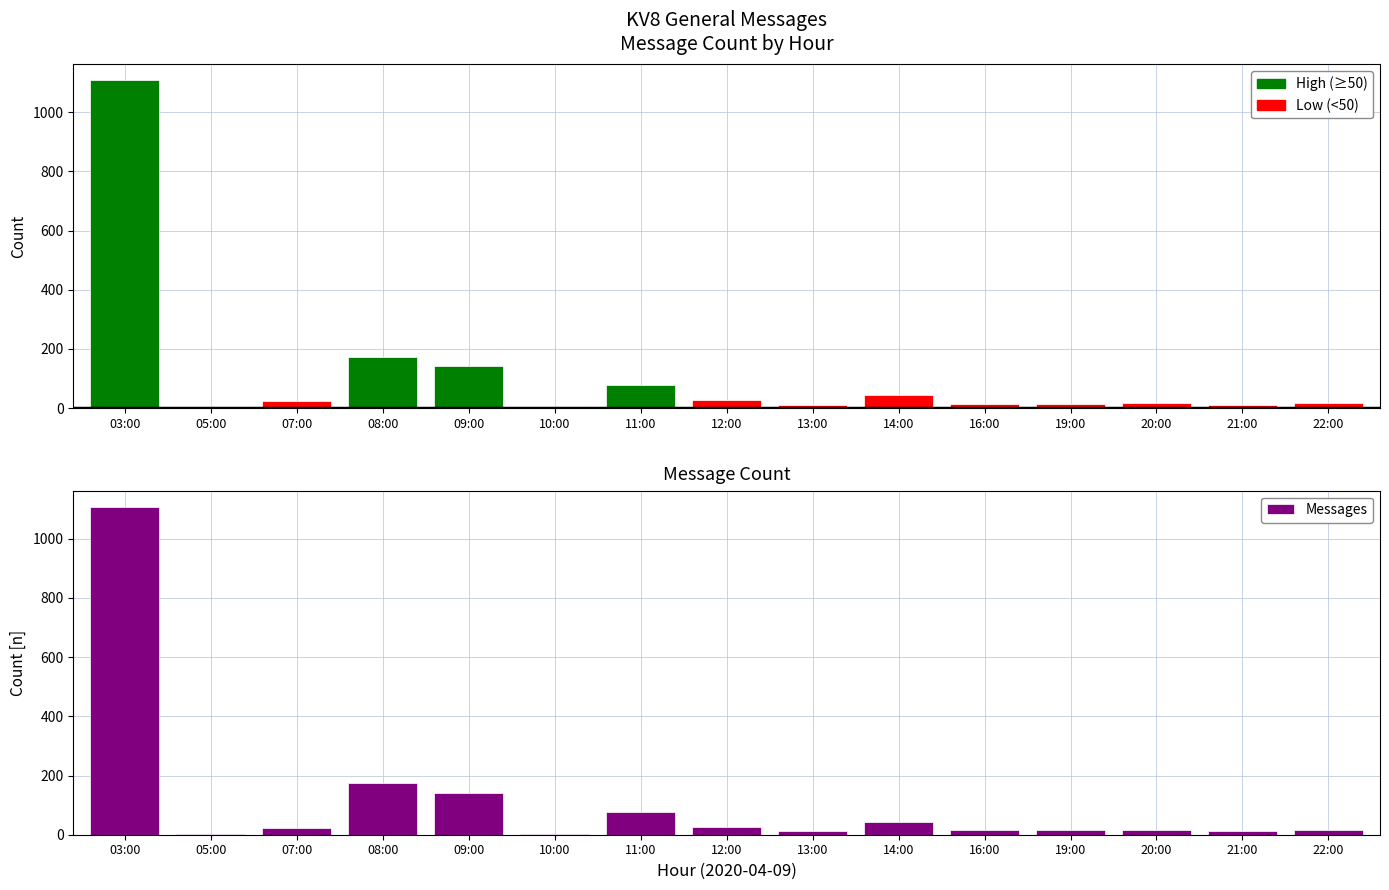

Does the chart contain any negative values?

No